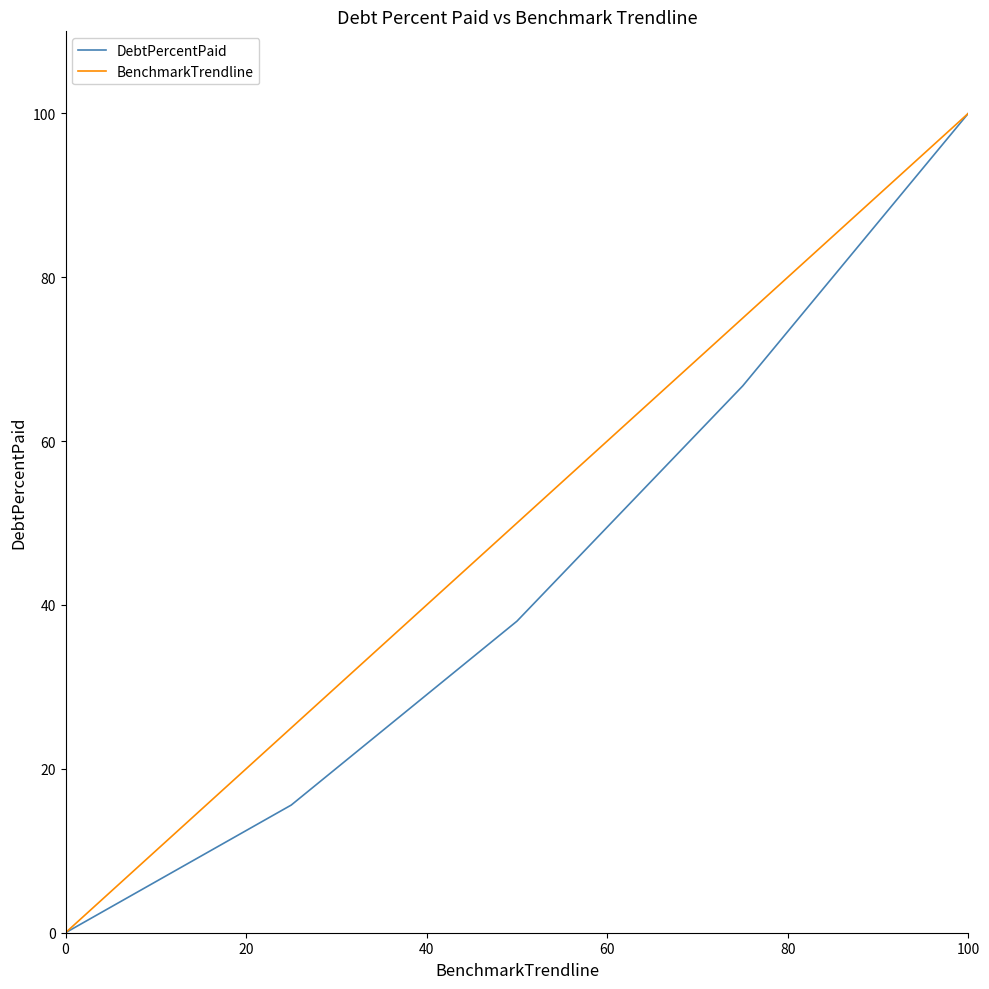

What is the maximum value shown in the chart?

100.0